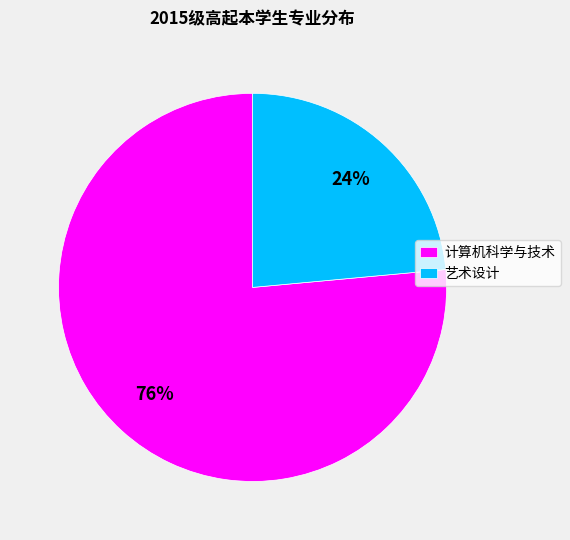

True or false: 艺术设计 accounts for 38% of the total.

False